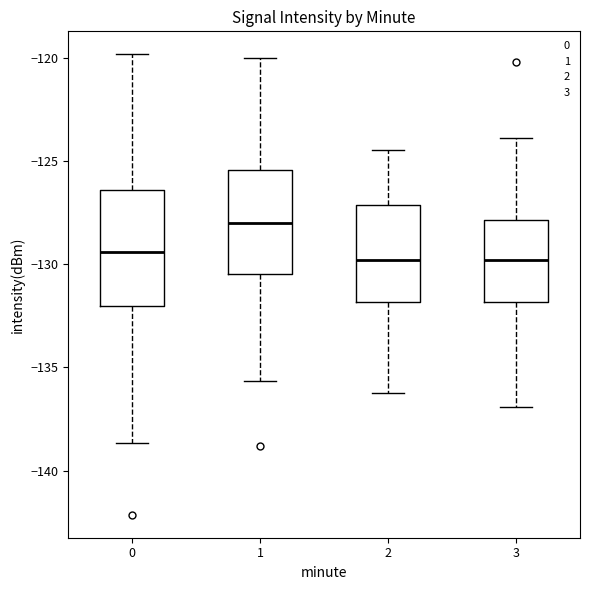

Reading left to right, transcribe this box plot: for each box, give where its median line is, the range the box spans, and where its two whiskers end, as read against the y-axis. The values are not printed on the chart, so give them approximately, as read against the axis.

0: median -129.5, box -132.0 to -126.5, whiskers -138.5 to -120.0
1: median -128.0, box -130.5 to -125.5, whiskers -135.5 to -120.0
2: median -130.0, box -132.0 to -127.0, whiskers -136.0 to -124.5
3: median -130.0, box -132.0 to -128.0, whiskers -137.0 to -124.0